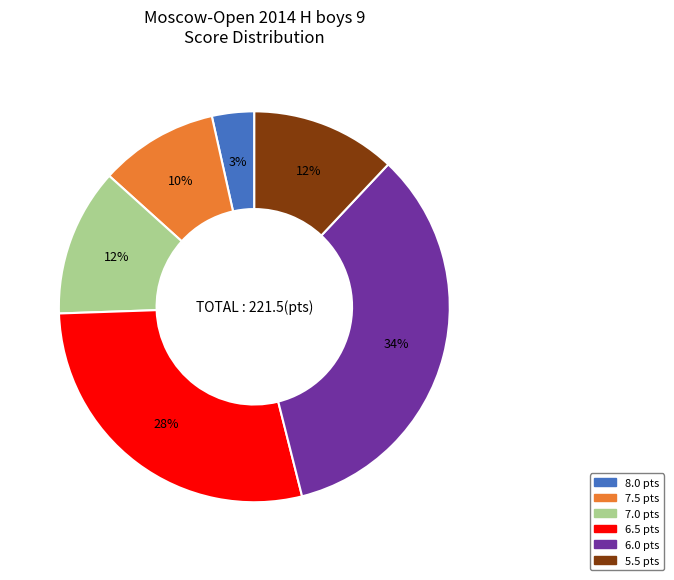

Is there any slice that represents more than half of the pie?

No